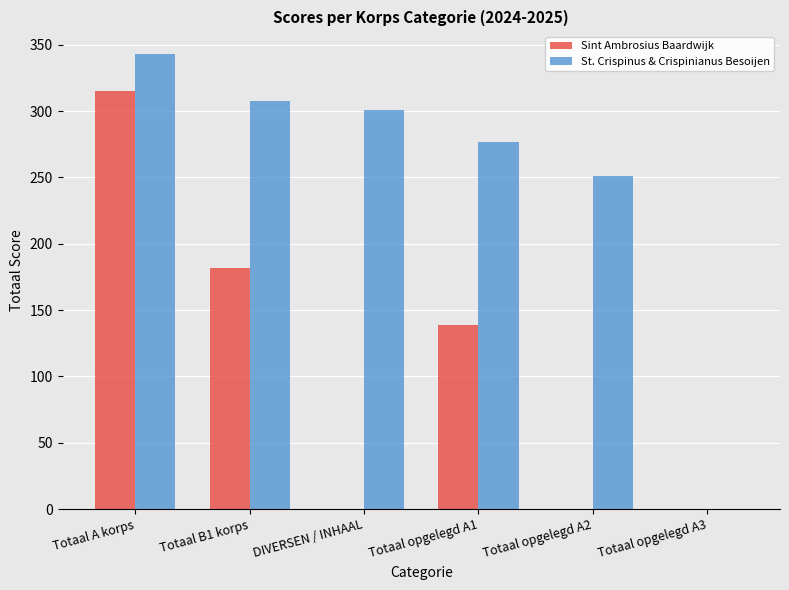

What is the highest value of the Sint Ambrosius Baardwijk series?

315